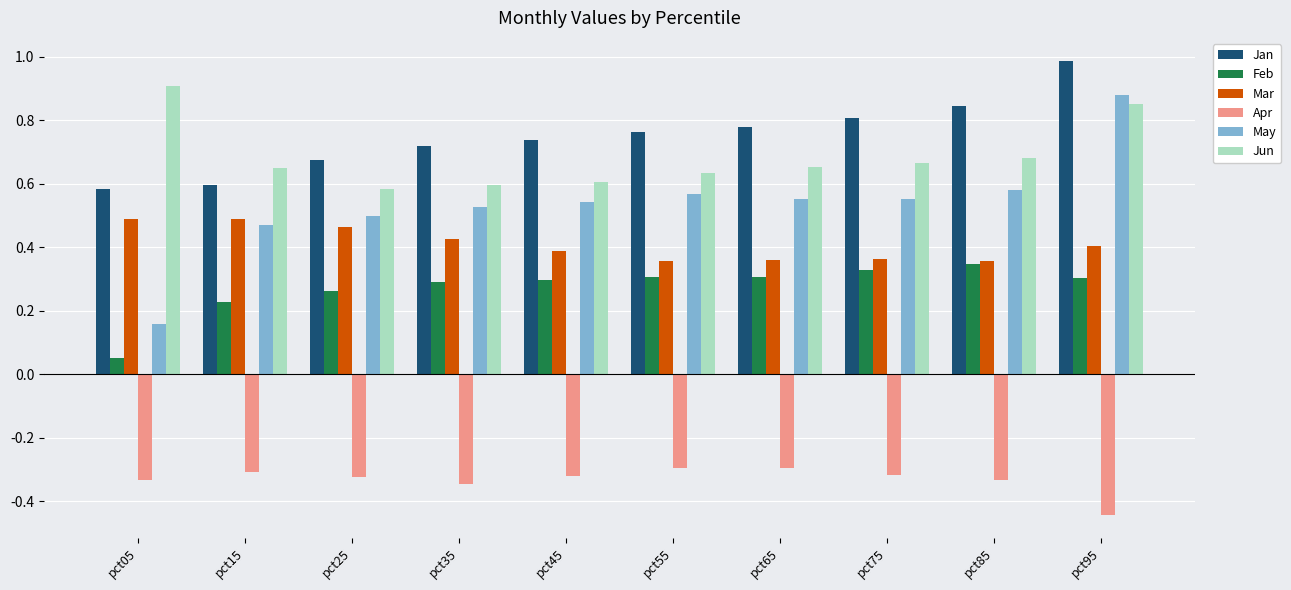

What is the sum of the May values at pct85 and pct75?

1.1